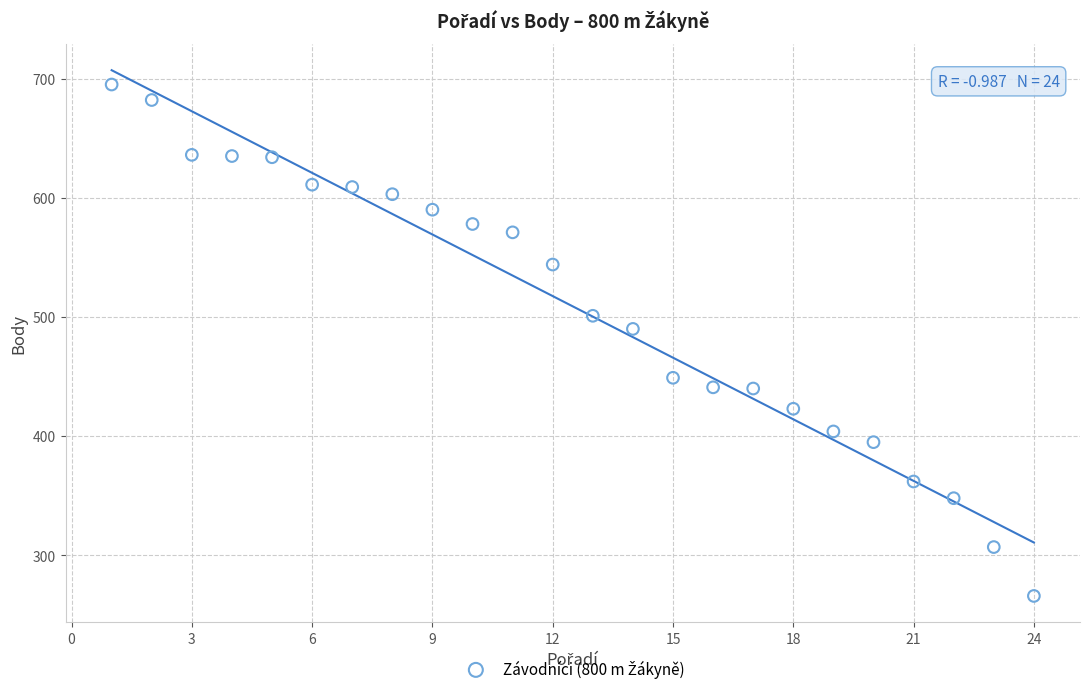

What Y value in the scatter plot is closest to 480?

490